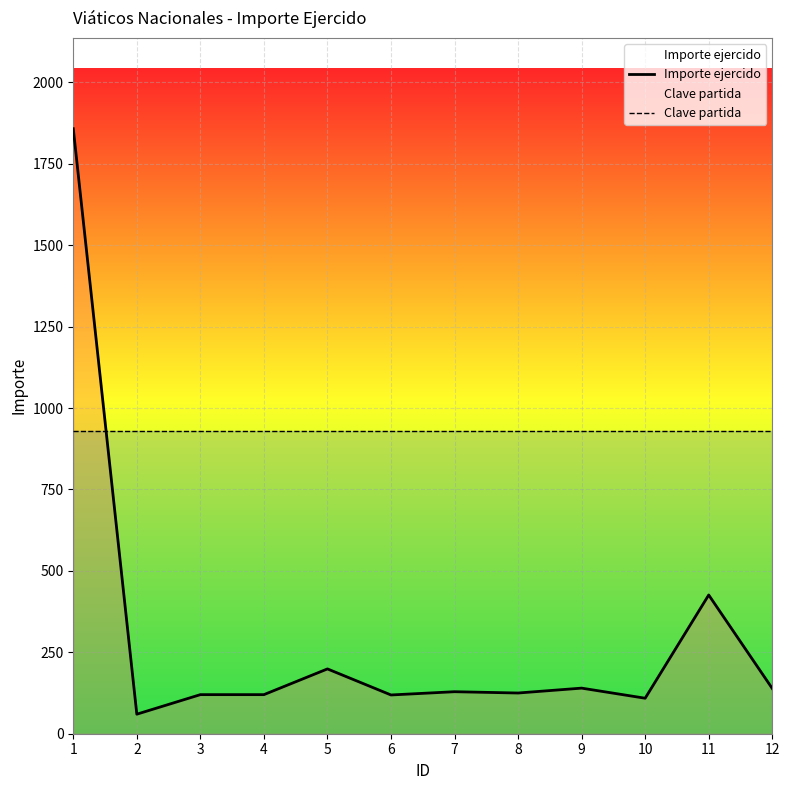

Is this an area chart (filled region under the line)?

No